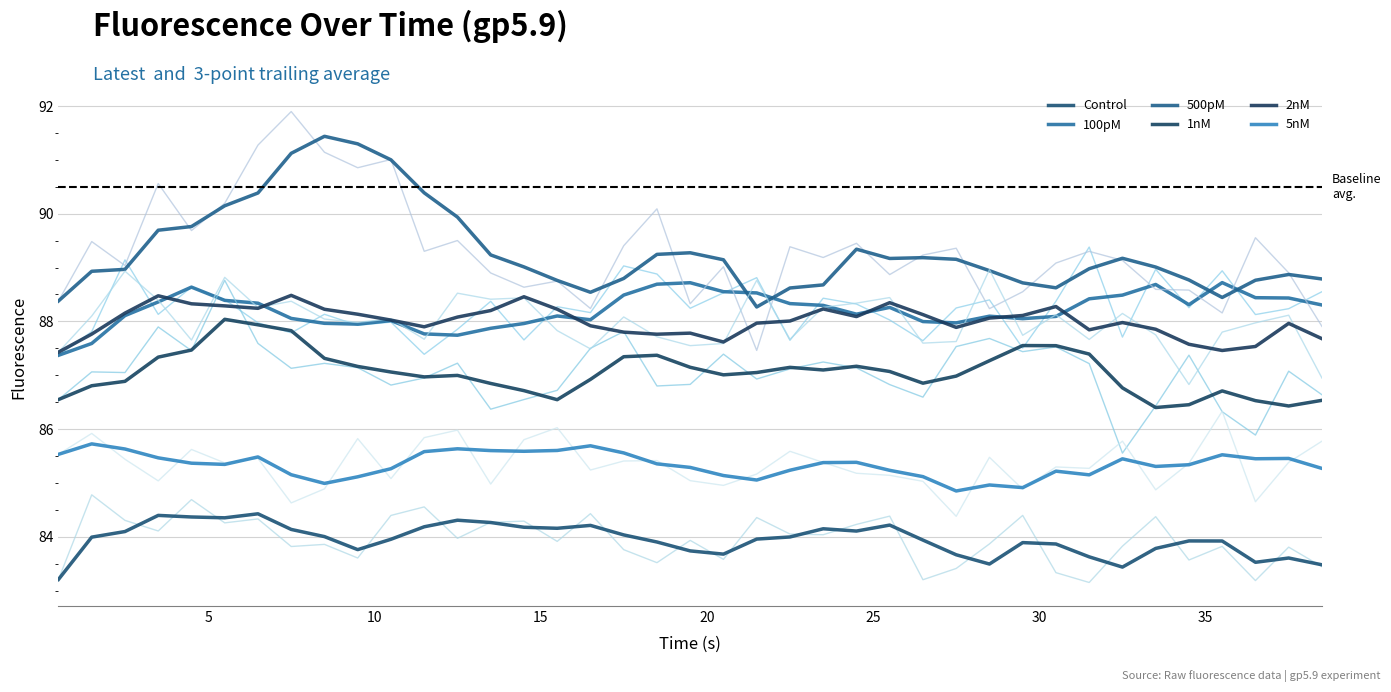

Does the chart display data point markers on the line(s)?

No